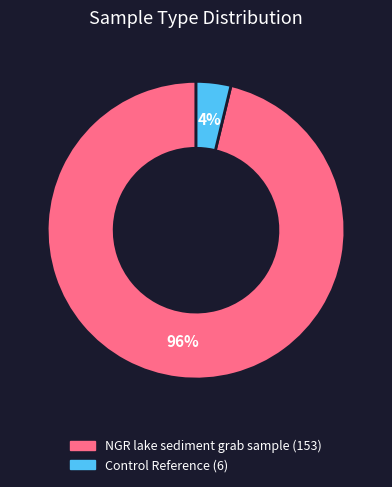

Is the sum of Control Reference and NGR lake sediment grab sample greater than half?

Yes